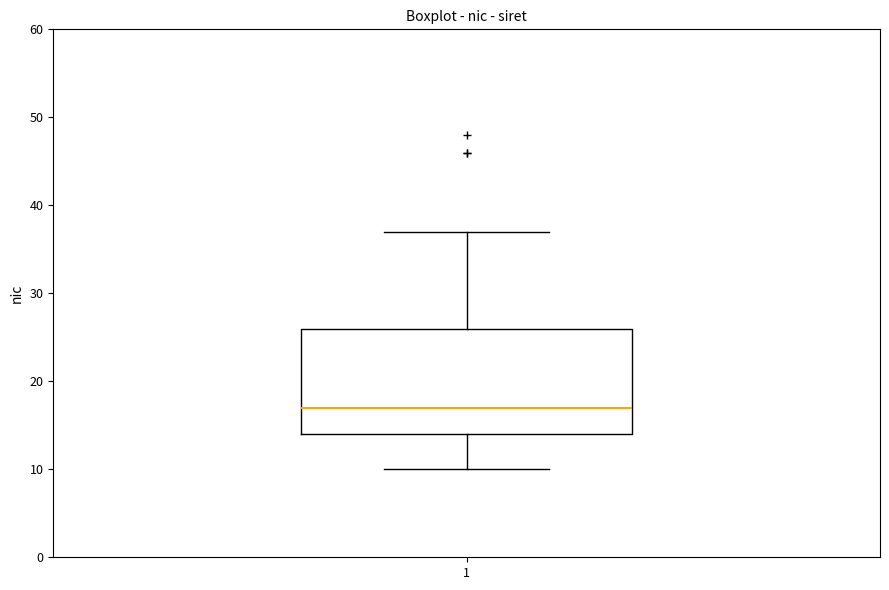

Where is the upper edge of the box at x = 1 on the y-axis? The values are not printed on the chart, so give them approximately, as read against the axis.

26